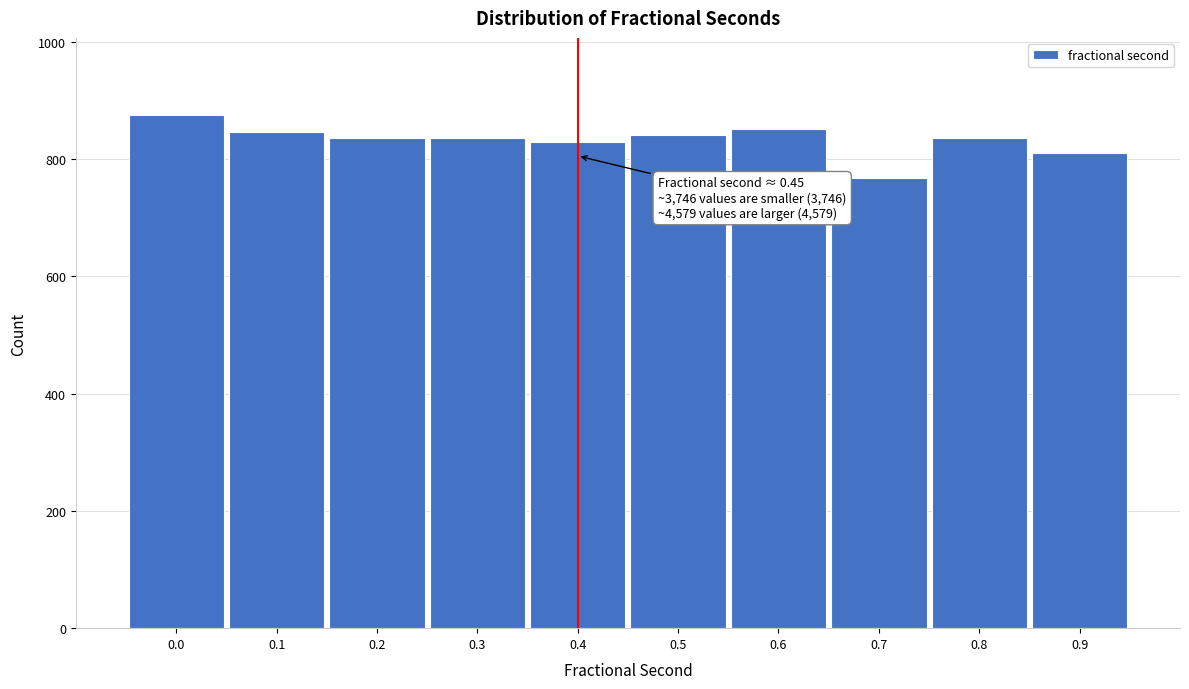

What is the average value?

833